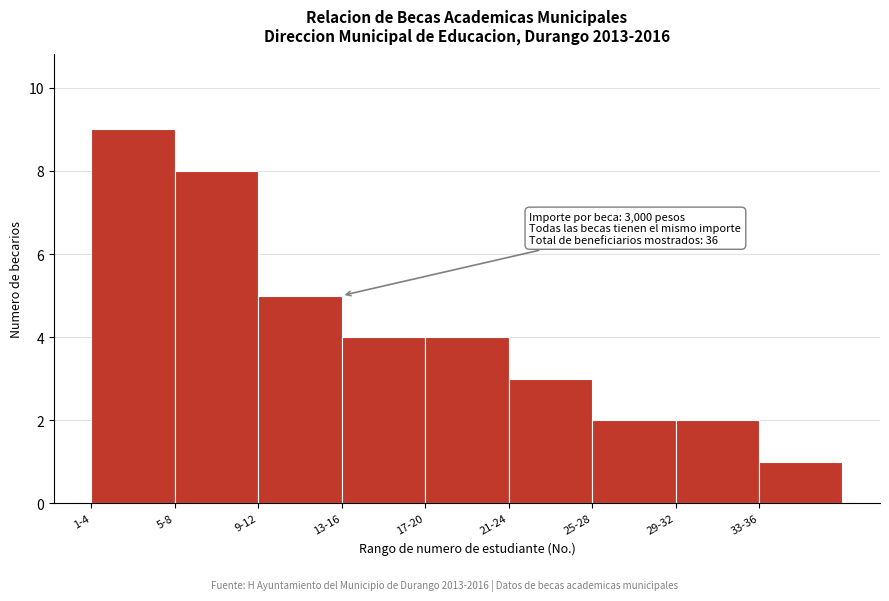

Reading left to right, transcribe all the data shown in this chart.

1-4=9	5-8=8	9-12=5	13-16=4	17-20=4	21-24=3	25-28=2	29-32=2	33-36=1